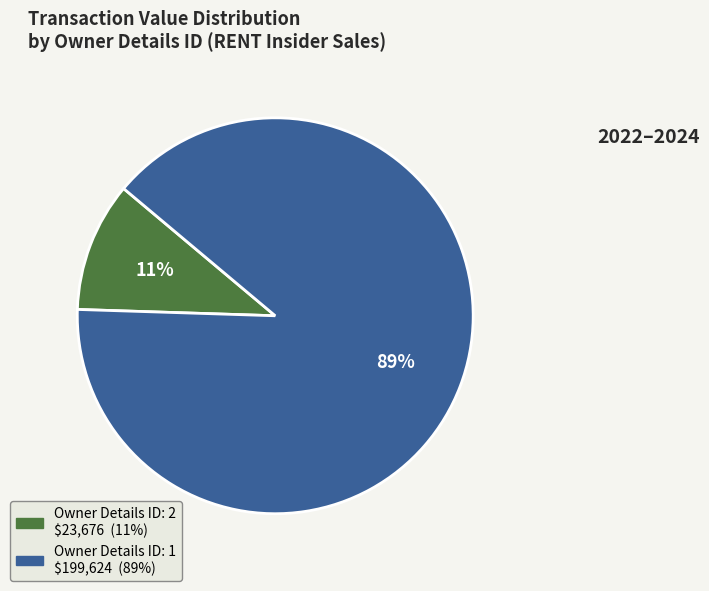

To the nearest percent, what is the average slice percentage?

50%